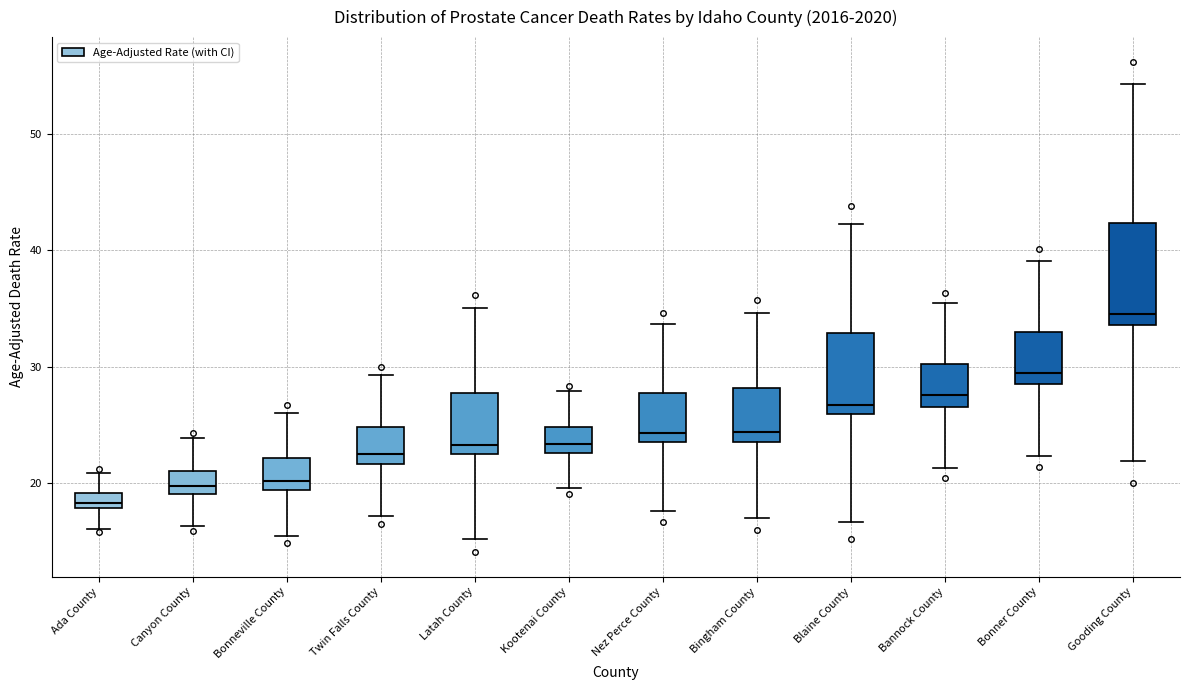

Which box has the lowest median line?

Ada County